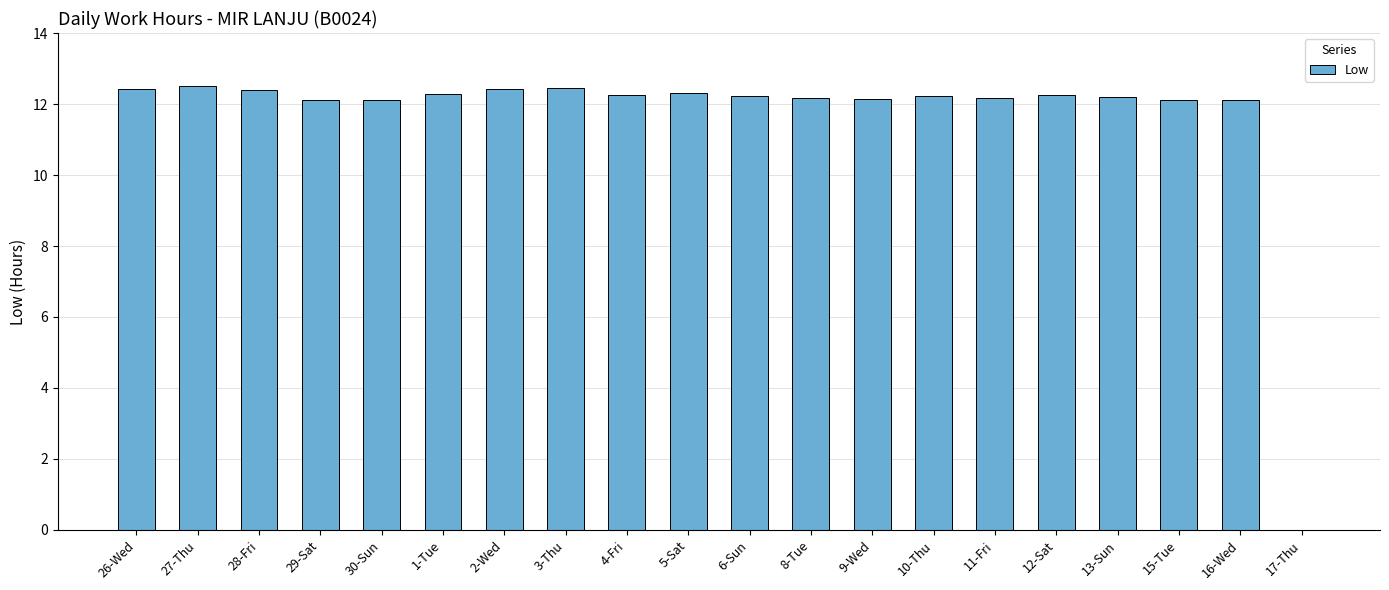

Read the value at 2-Wed.

12.4